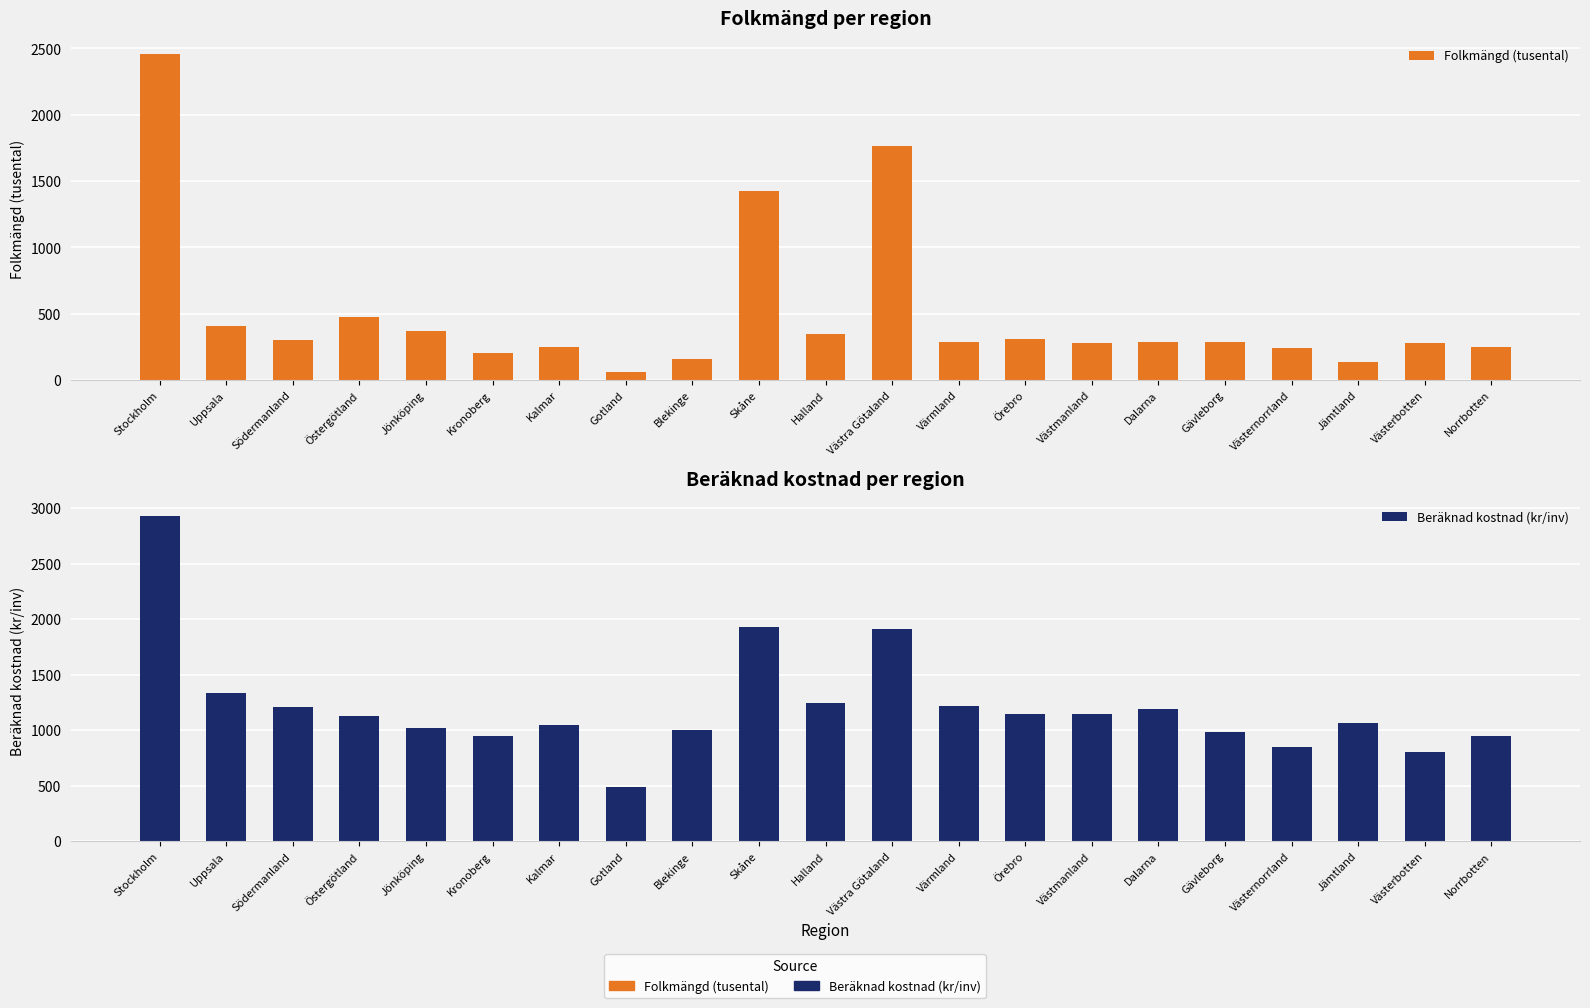

What is the total value across all series at Västmanland?

1423.7